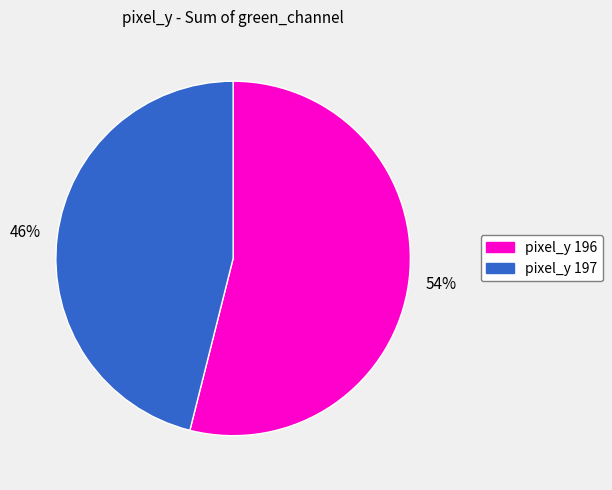

To the nearest percent, what is the average slice percentage?

50%